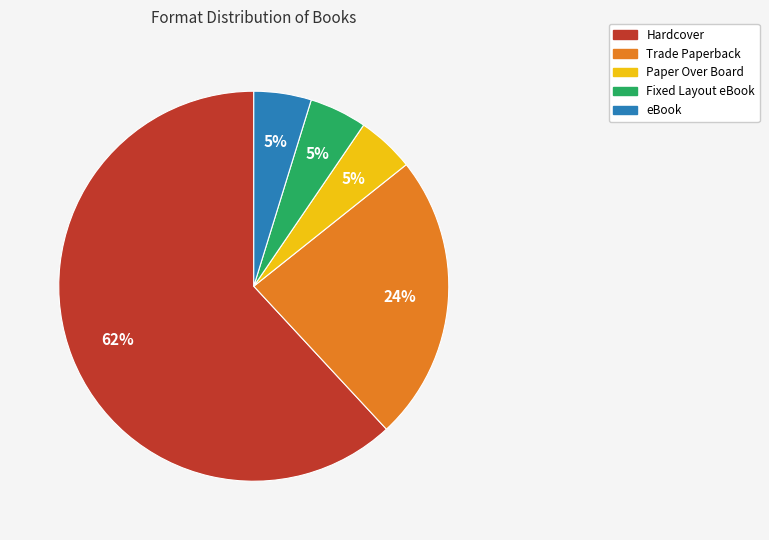

What is the largest slice in the pie chart?

Hardcover